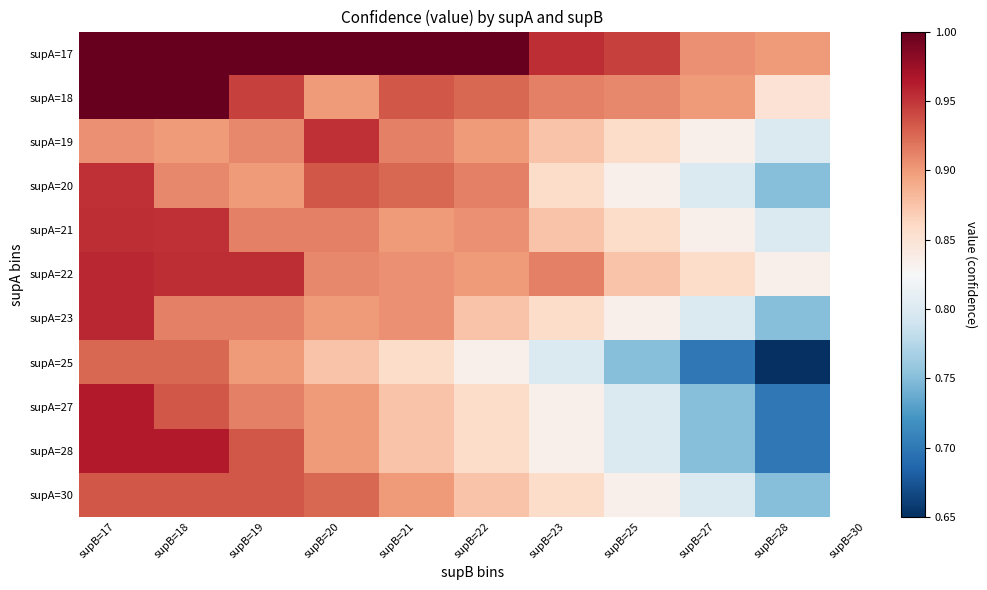

List the series in order of their peak value, highest first.

supA=17, supA=18, supA=27, supA=28, supA=22, supA=23, supA=21, supA=19, supA=20, supA=30, supA=25